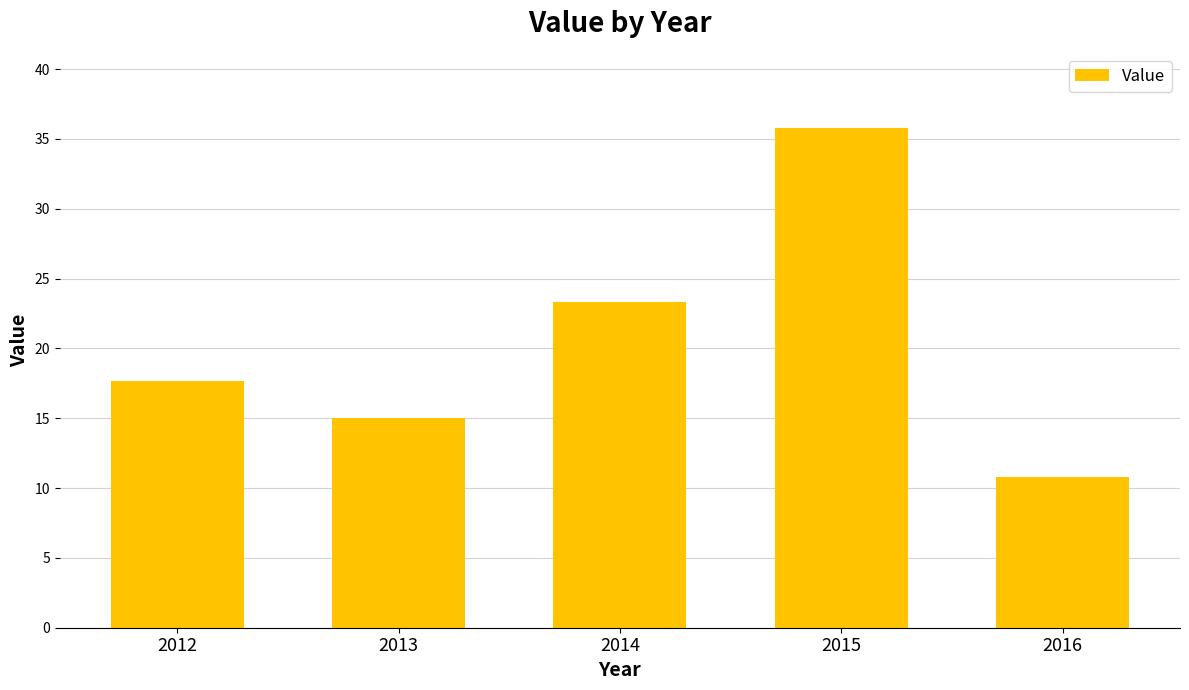

At which label does the data first exceed 17?

2012